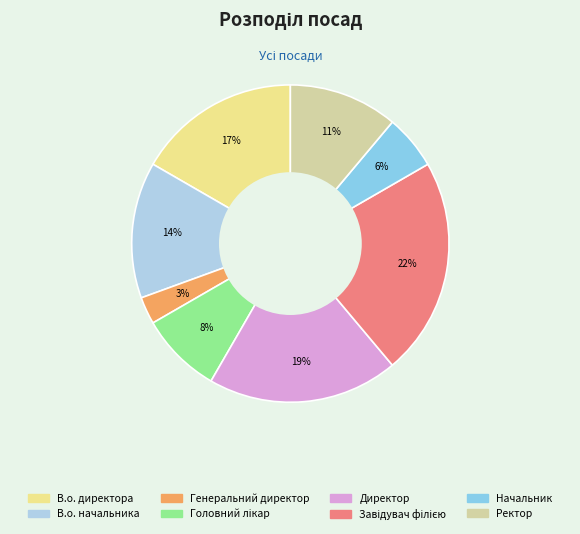

To the nearest percent, what is the difference between the largest and smallest slice percentages?

19%